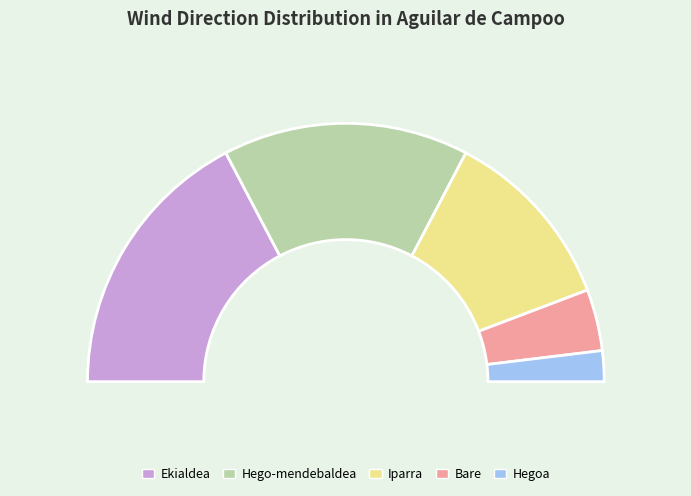

Which slice is the largest?

Ekialdea